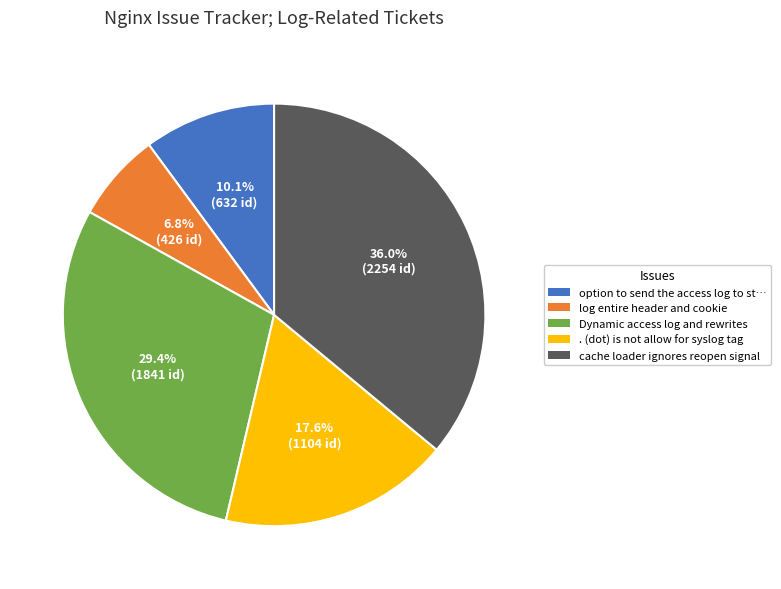

Does any single category account for the majority?

No